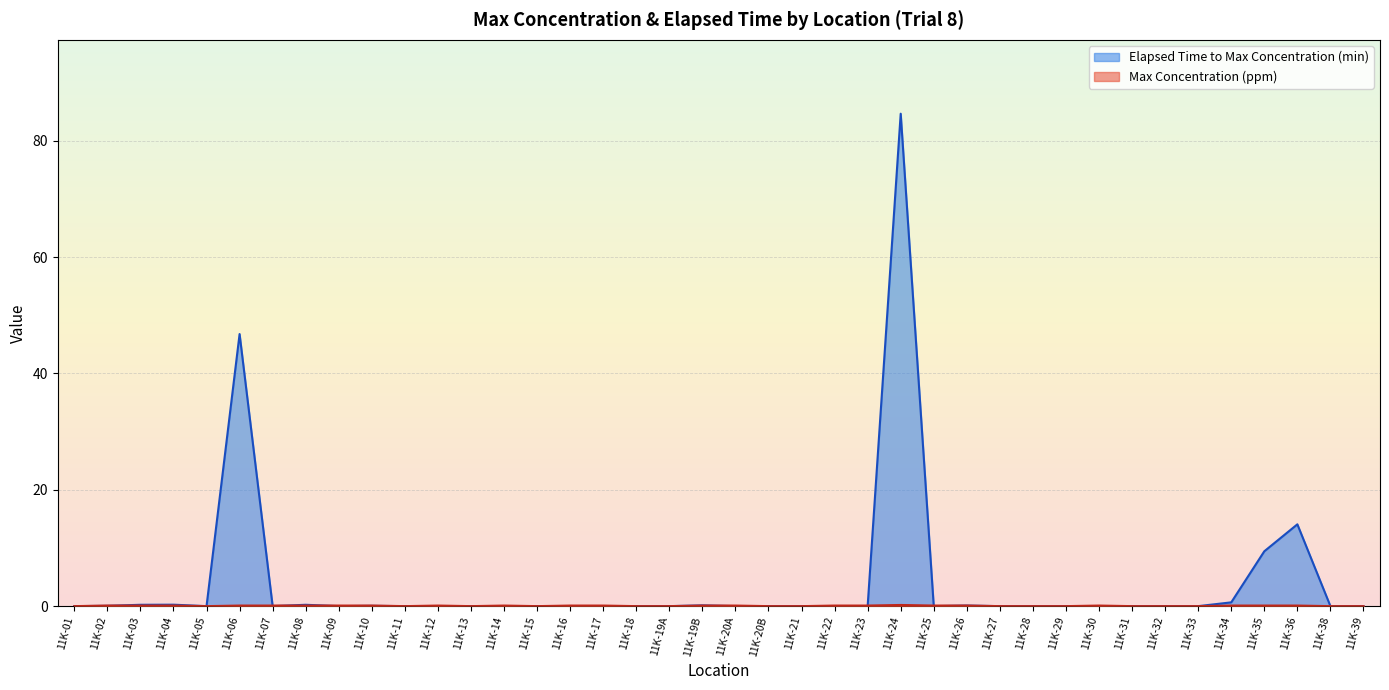

Is the value of Elapsed Time to Max Concentration (min) at 11K-31 greater than the value of Max Concentration (ppm) at 11K-13?

No